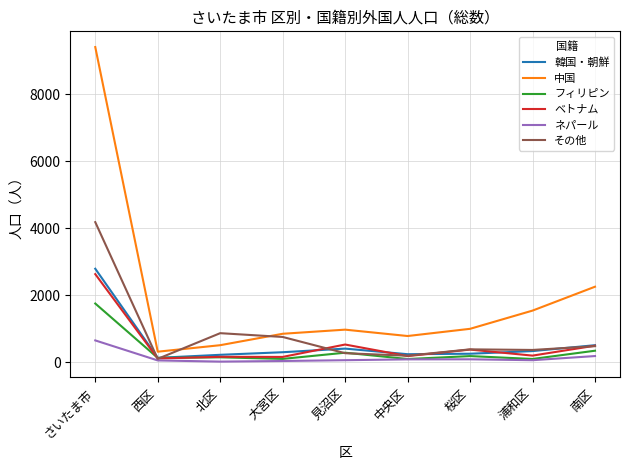

At which label is ベトナム closest to 1373?

見沼区